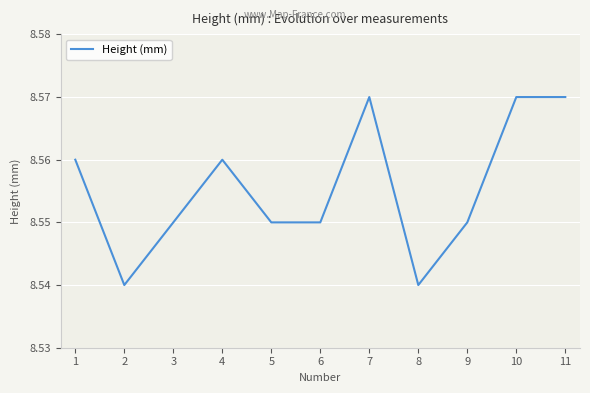

True or false: the data shows 2.9 at 1.

False